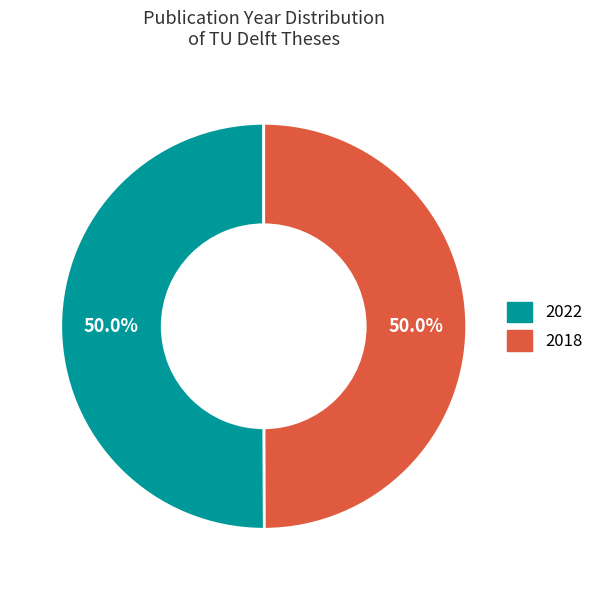

What is the total percentage of 2022 and 2018?

100.0%